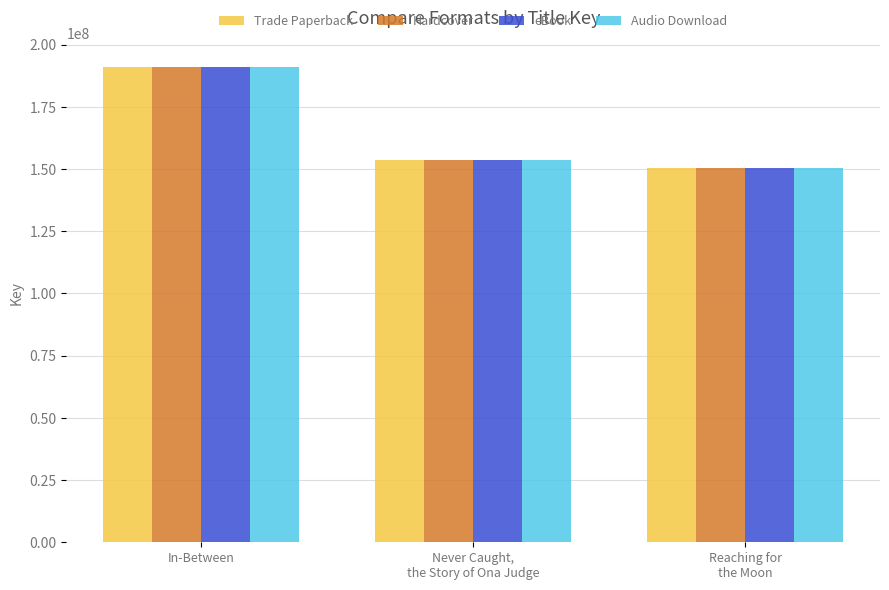

What is the label of the 1st bar from the right?

Reaching for
the Moon